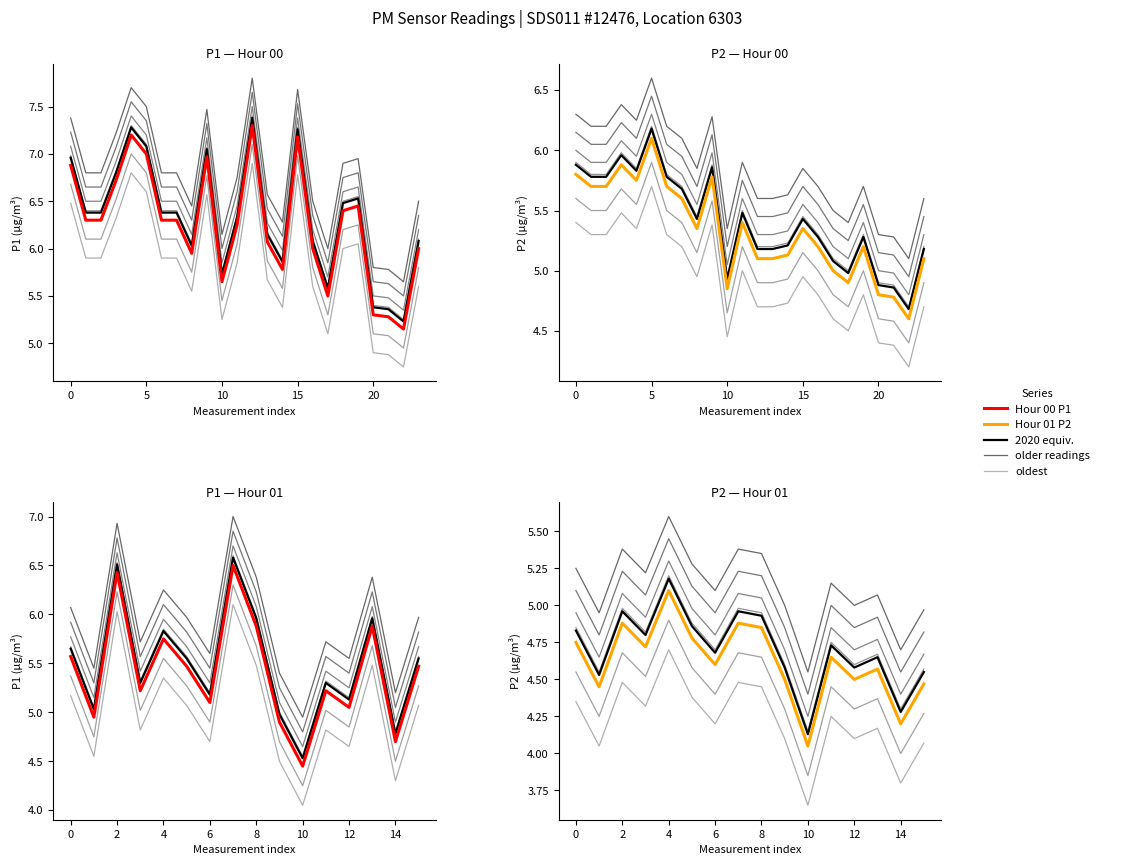

Is the value of P2 at 01:31 greater than the value of P1 at 00:53?

No